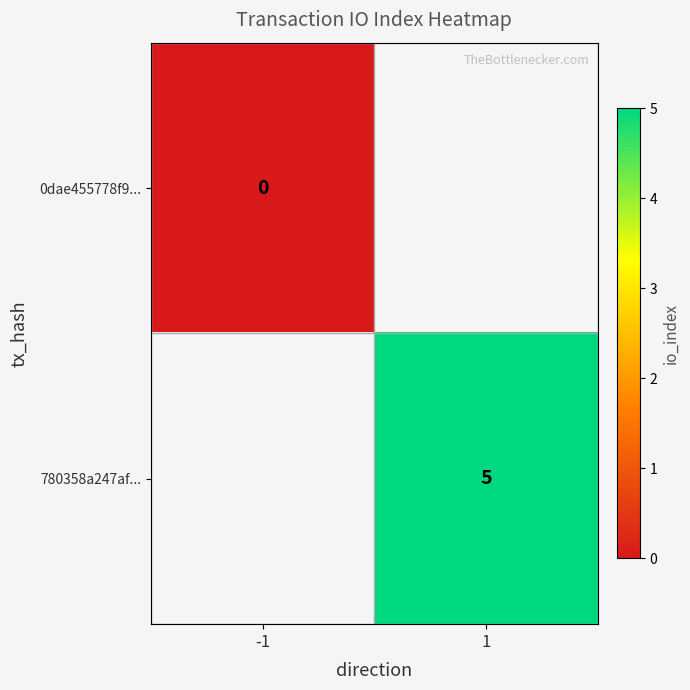

Is it true that 780358a247af... equals 5 at 1?

True